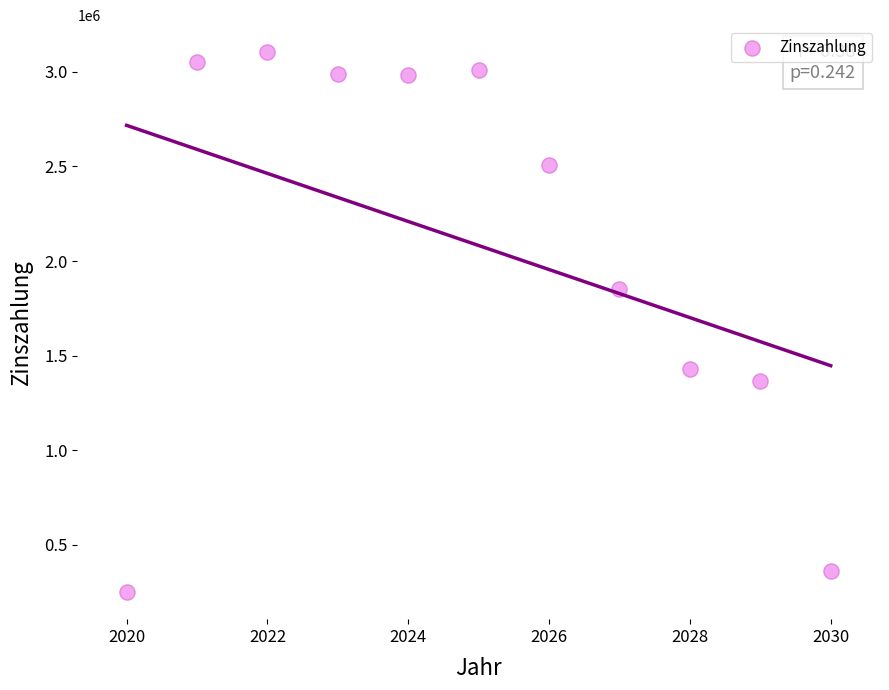

What is the range of X values (max minus min)?

10.0